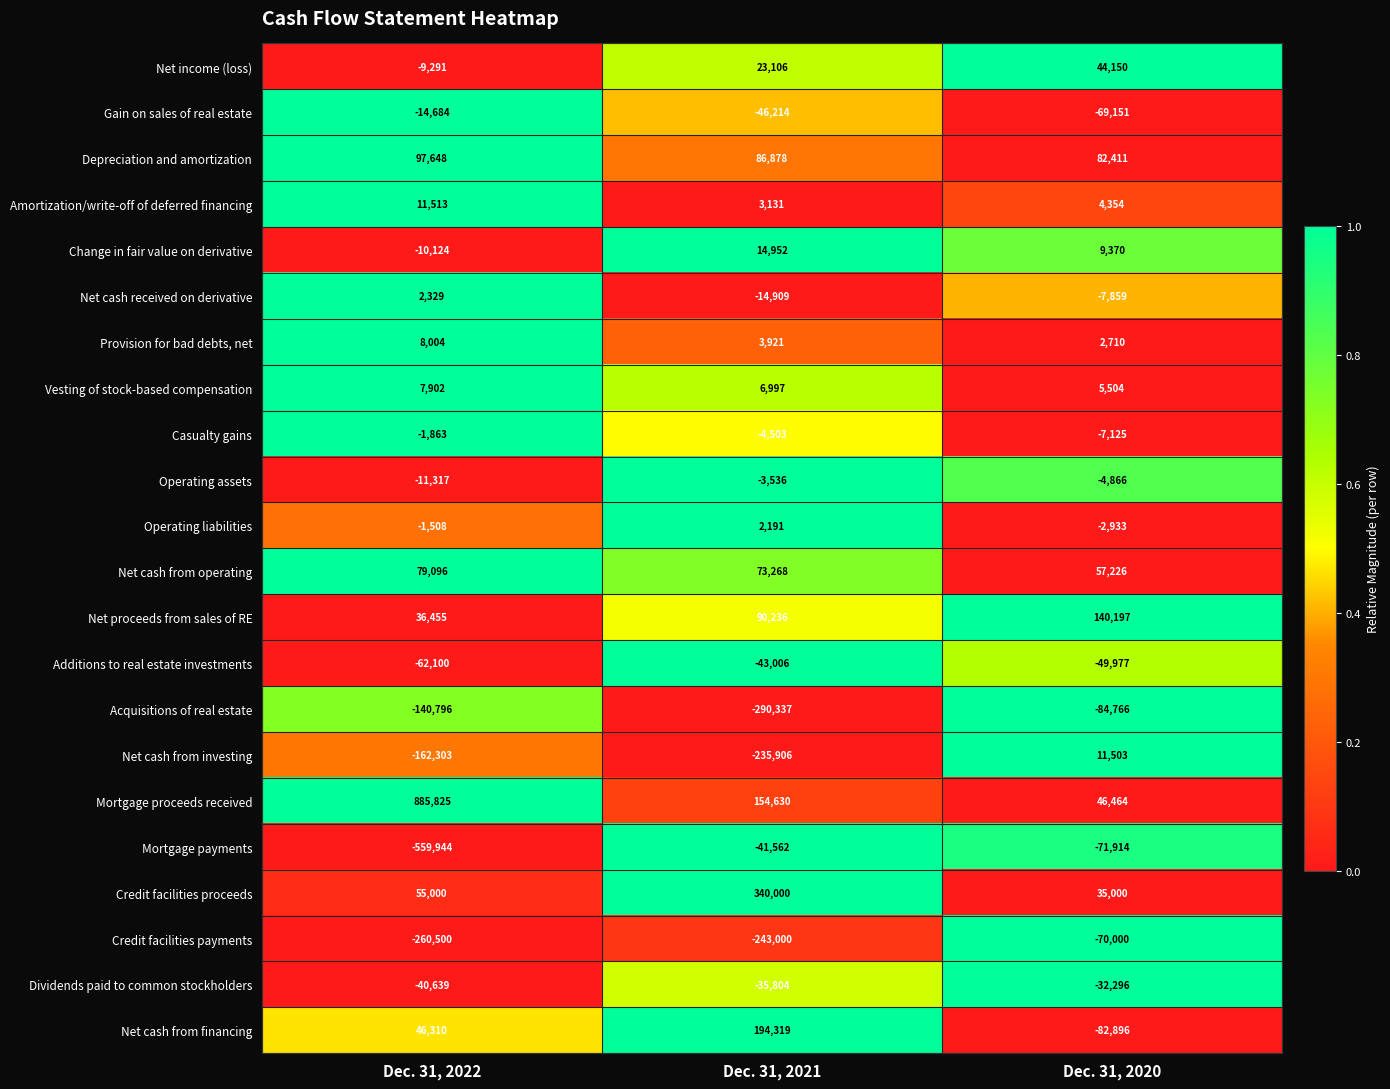

Which label corresponds to the largest value in the chart?

Dec. 31, 2022